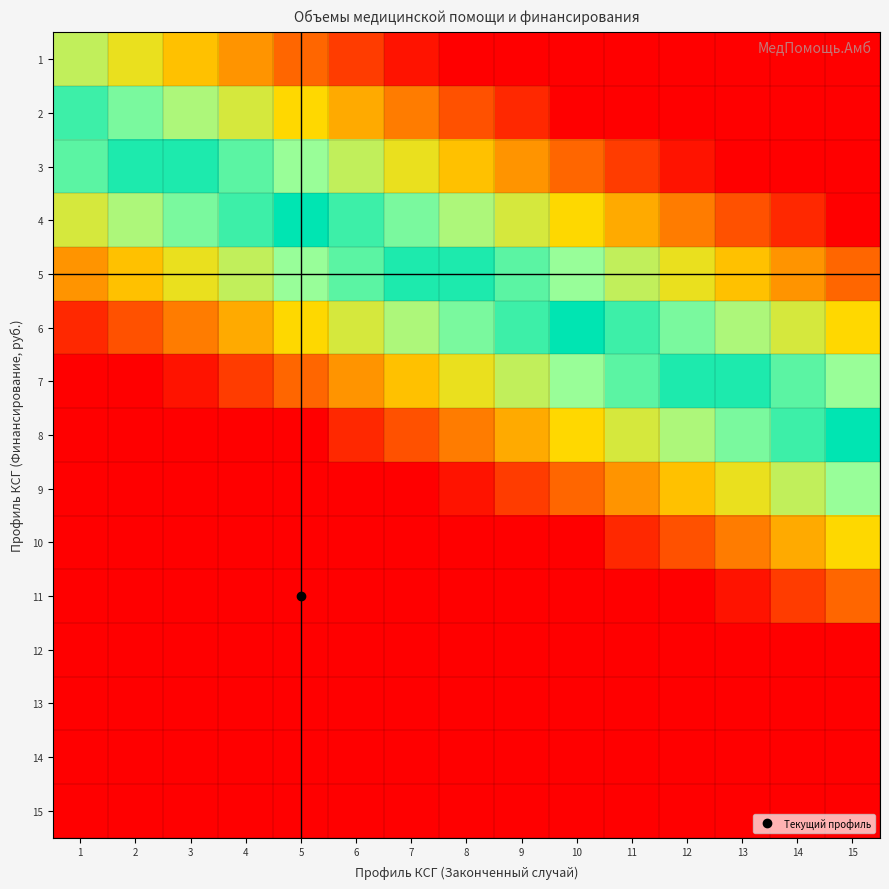

What is the total value across all series at 15?

4.0